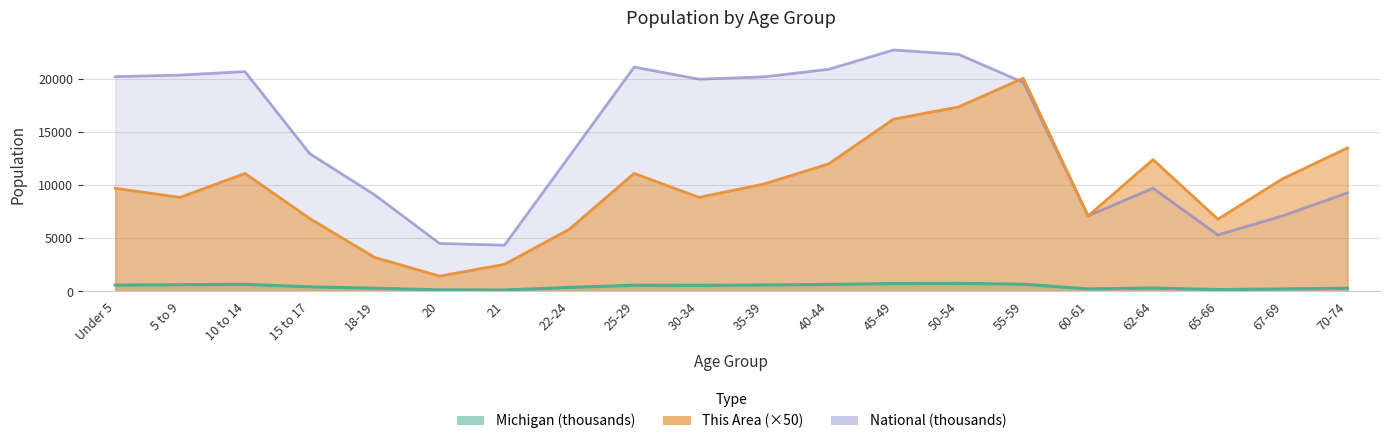

Which series has the widest spread of values?

This Area